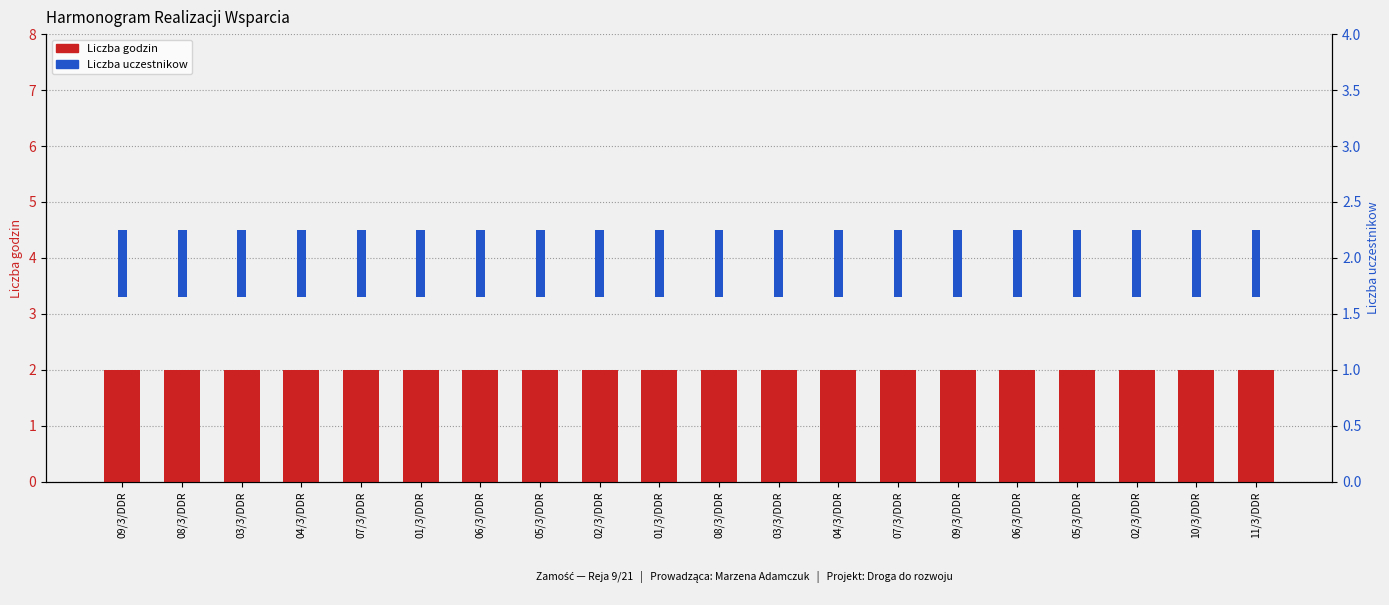

What is the total value across all series at 05/3/DDR?

2.6